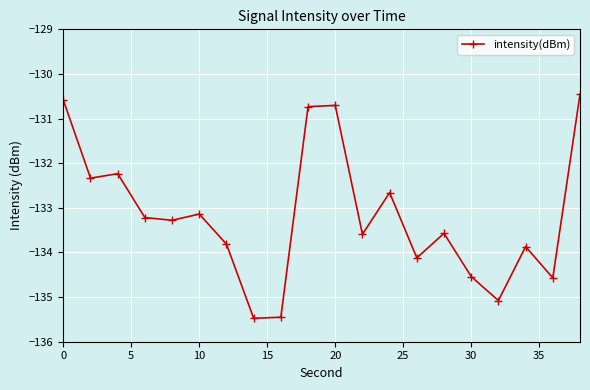

What is the value of the 7th point from the left?

-133.8